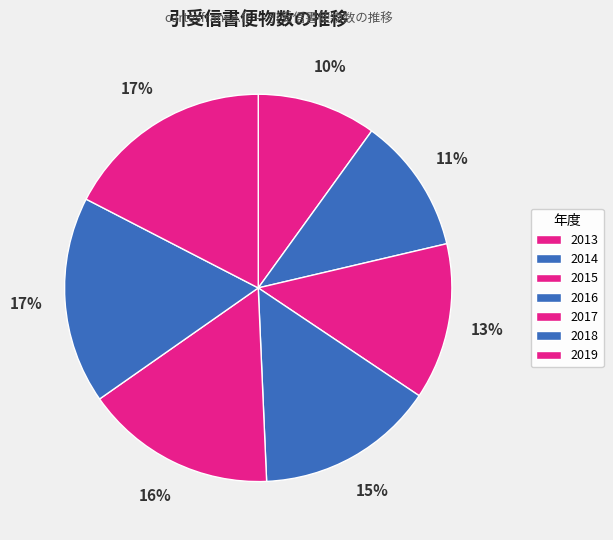

Is it true that 2013 is 3% of the pie?

False